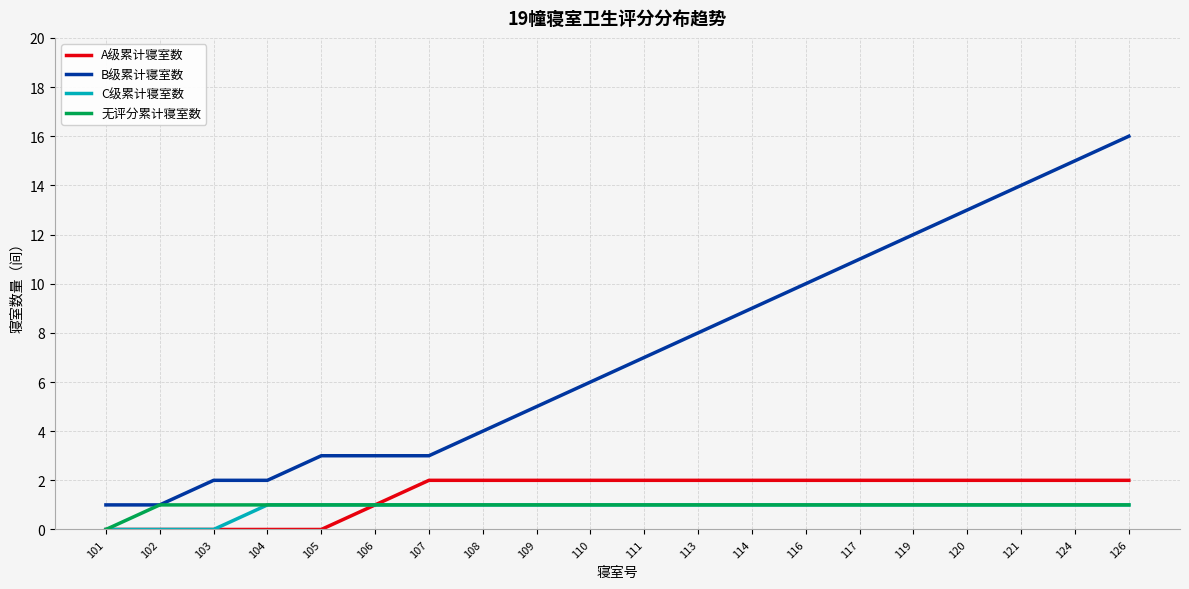

True or false: A级累计寝室数 and B级累计寝室数 intersect in this chart.

False